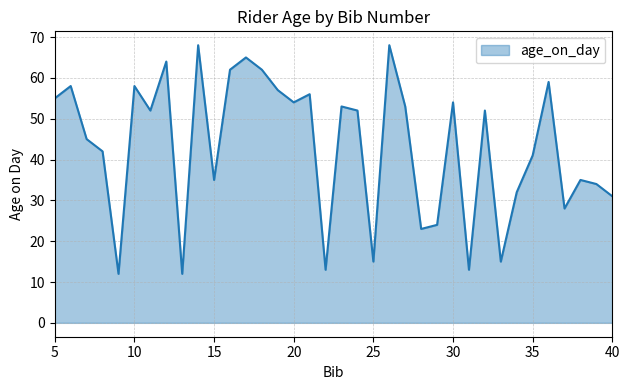

What is the smallest value displayed?

12